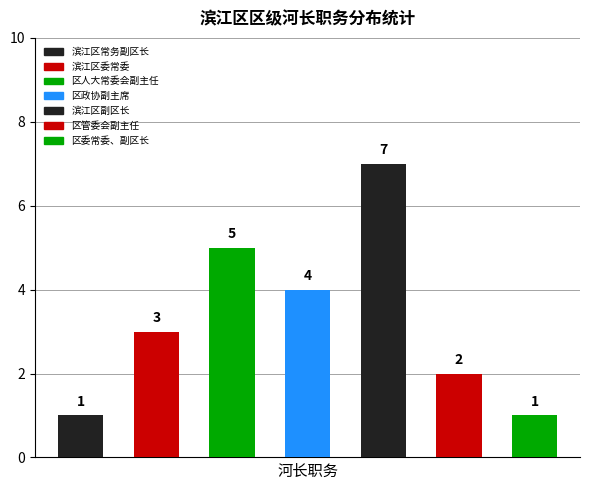

What is the difference between the second highest and minimum values?

4